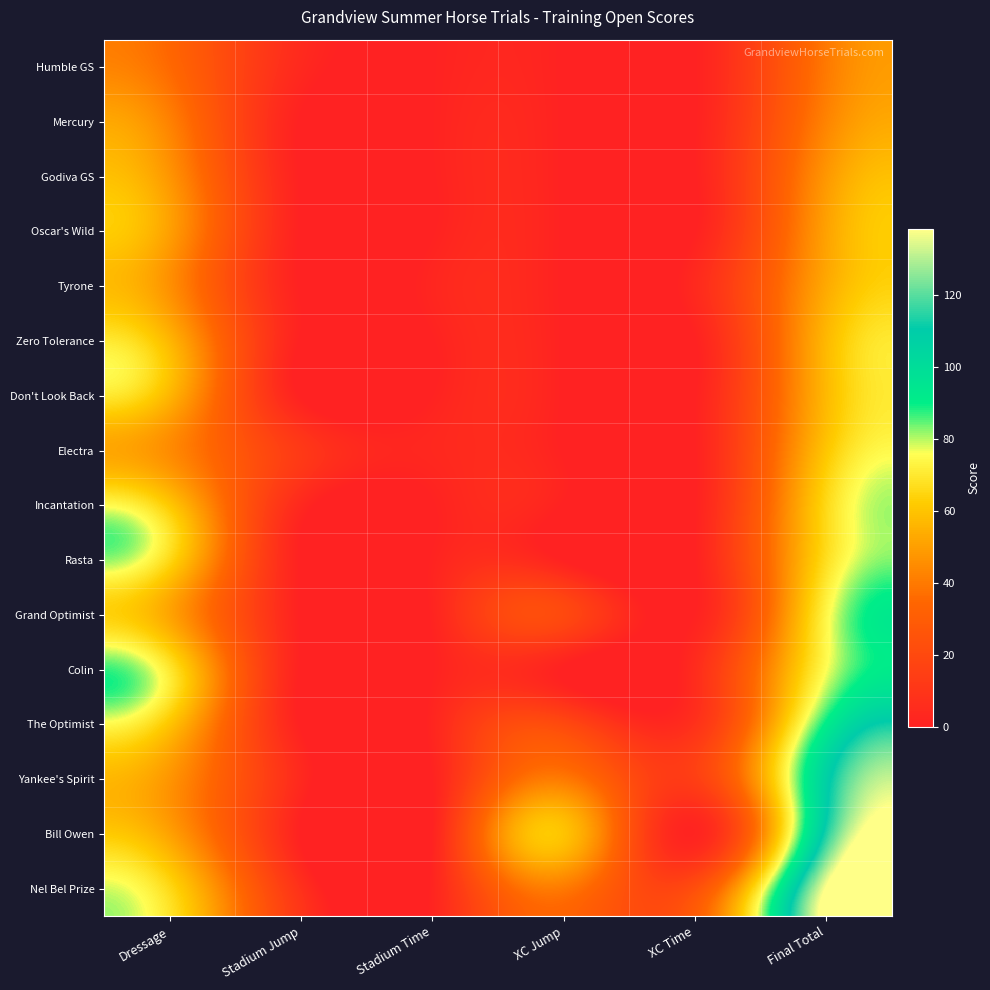

Reading left to right, extract all data points from this chart.

Humble GS: Dressage=35.5	Stadium Jump=4.0	Stadium Time=0.2	XC Jump=0.0	XC Time=0.0	Final Total=39.8
Mercury: Dressage=42.3	Stadium Jump=0.0	Stadium Time=0.2	XC Jump=0.0	XC Time=0.0	Final Total=42.5
Godiva GS: Dressage=47.7	Stadium Jump=0.0	Stadium Time=0.0	XC Jump=0.0	XC Time=0.0	Final Total=47.7
Oscar's Wild: Dressage=50.5	Stadium Jump=0.0	Stadium Time=0.0	XC Jump=0.0	XC Time=0.0	Final Total=50.5
Tyrone: Dressage=46.4	Stadium Jump=0.0	Stadium Time=2.2	XC Jump=0.0	XC Time=4.0	Final Total=52.6
Zero Tolerance: Dressage=56.6	Stadium Jump=0.0	Stadium Time=0.0	XC Jump=0.0	XC Time=0.0	Final Total=56.6
Don't Look Back: Dressage=56.6	Stadium Jump=0.0	Stadium Time=0.2	XC Jump=0.0	XC Time=0.0	Final Total=56.9
Electra: Dressage=45.0	Stadium Jump=12.0	Stadium Time=3.2	XC Jump=0.0	XC Time=0.0	Final Total=60.2
Incantation: Dressage=61.4	Stadium Jump=4.0	Stadium Time=0.0	XC Jump=0.0	XC Time=0.0	Final Total=65.4
Rasta: Dressage=66.1	Stadium Jump=0.0	Stadium Time=0.8	XC Jump=0.0	XC Time=0.0	Final Total=66.8
Grand Optimist: Dressage=51.8	Stadium Jump=0.0	Stadium Time=1.0	XC Jump=20.0	XC Time=0.4	Final Total=73.2
Colin: Dressage=70.2	Stadium Jump=0.0	Stadium Time=0.0	XC Jump=0.0	XC Time=5.2	Final Total=75.4
The Optimist: Dressage=60.7	Stadium Jump=0.0	Stadium Time=1.8	XC Jump=20.0	XC Time=8.0	Final Total=90.5
Yankee's Spirit: Dressage=47.7	Stadium Jump=4.0	Stadium Time=0.0	XC Jump=40.0	XC Time=14.8	Final Total=106.5
Bill Owen: Dressage=51.1	Stadium Jump=0.0	Stadium Time=0.0	XC Jump=60.0	XC Time=1.6	Final Total=112.7
Nel Bel Prize: Dressage=66.1	Stadium Jump=8.0	Stadium Time=1.2	XC Jump=40.0	XC Time=22.8	Final Total=138.2